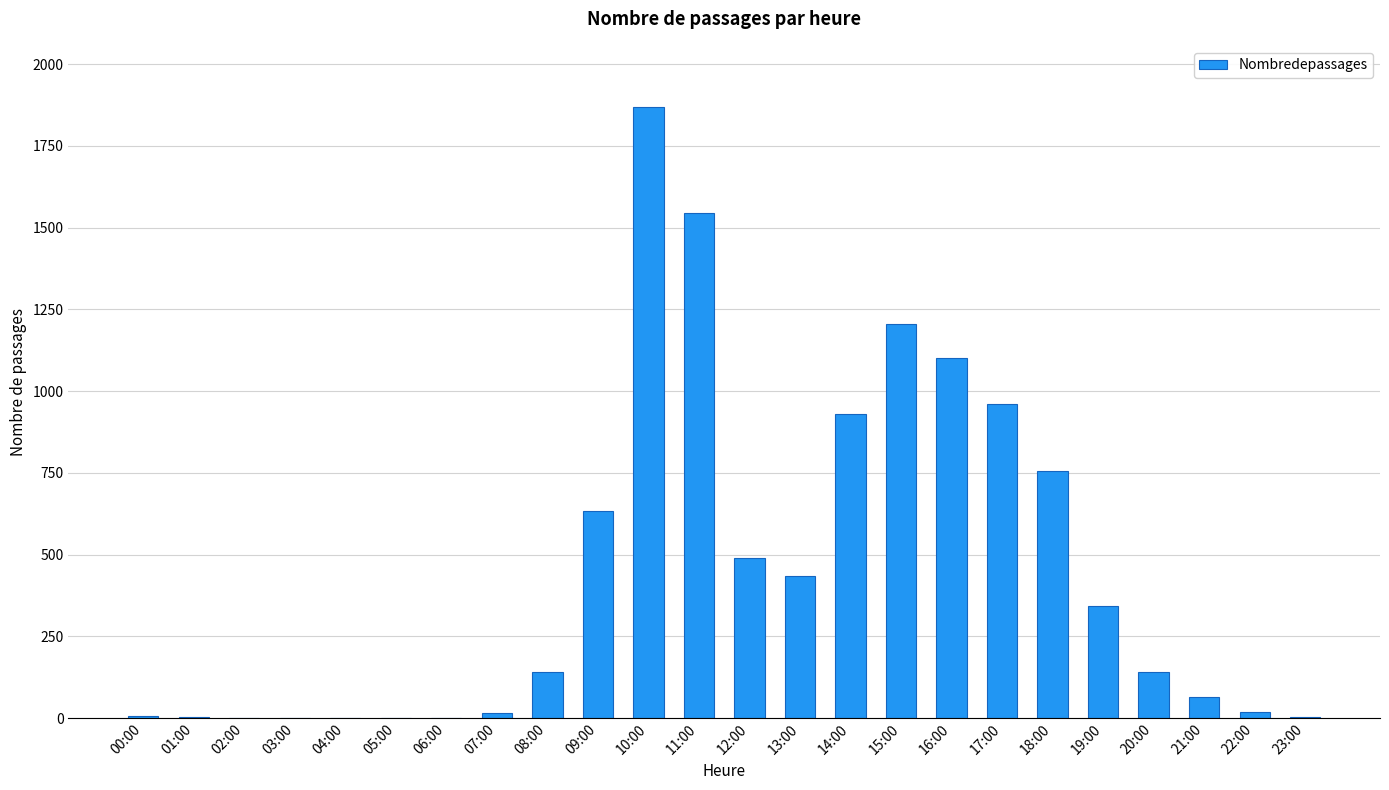

The value at 04:00 is -916. True or false?

False